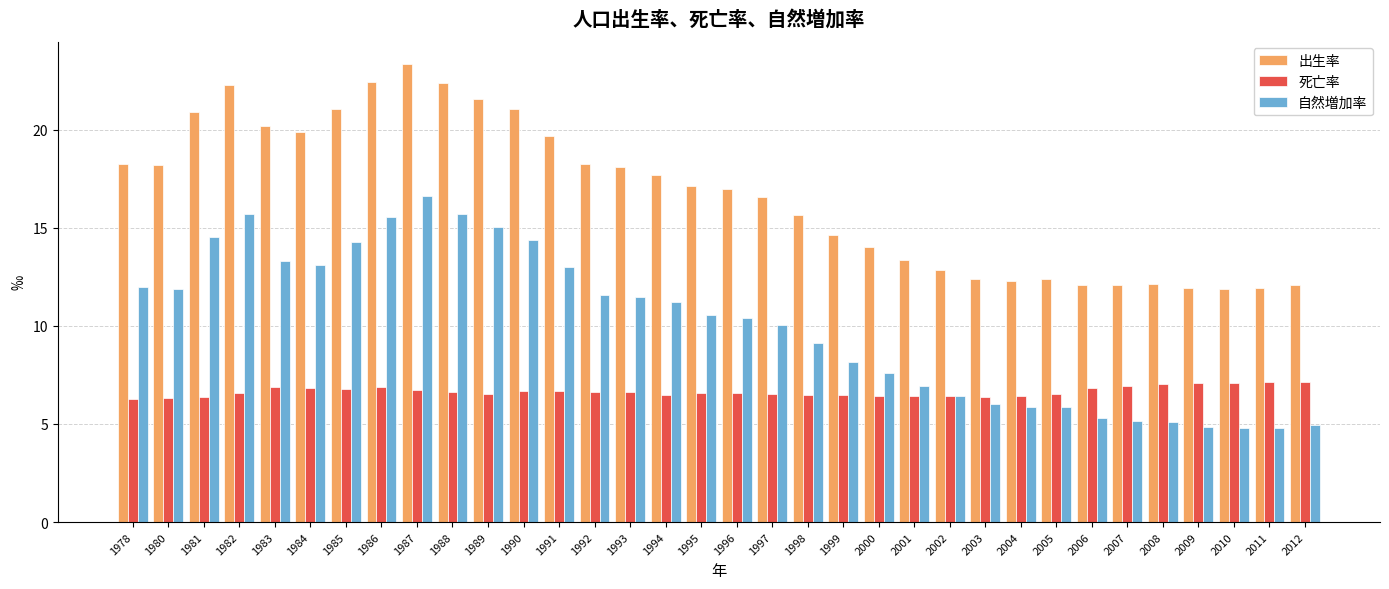

Does the chart contain any negative values?

No